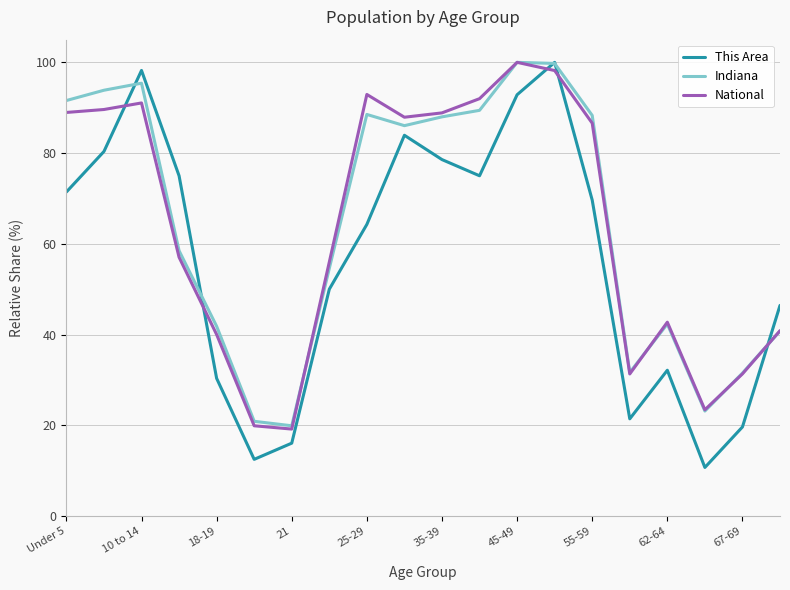

Which series has the largest range (max minus min)?

This Area